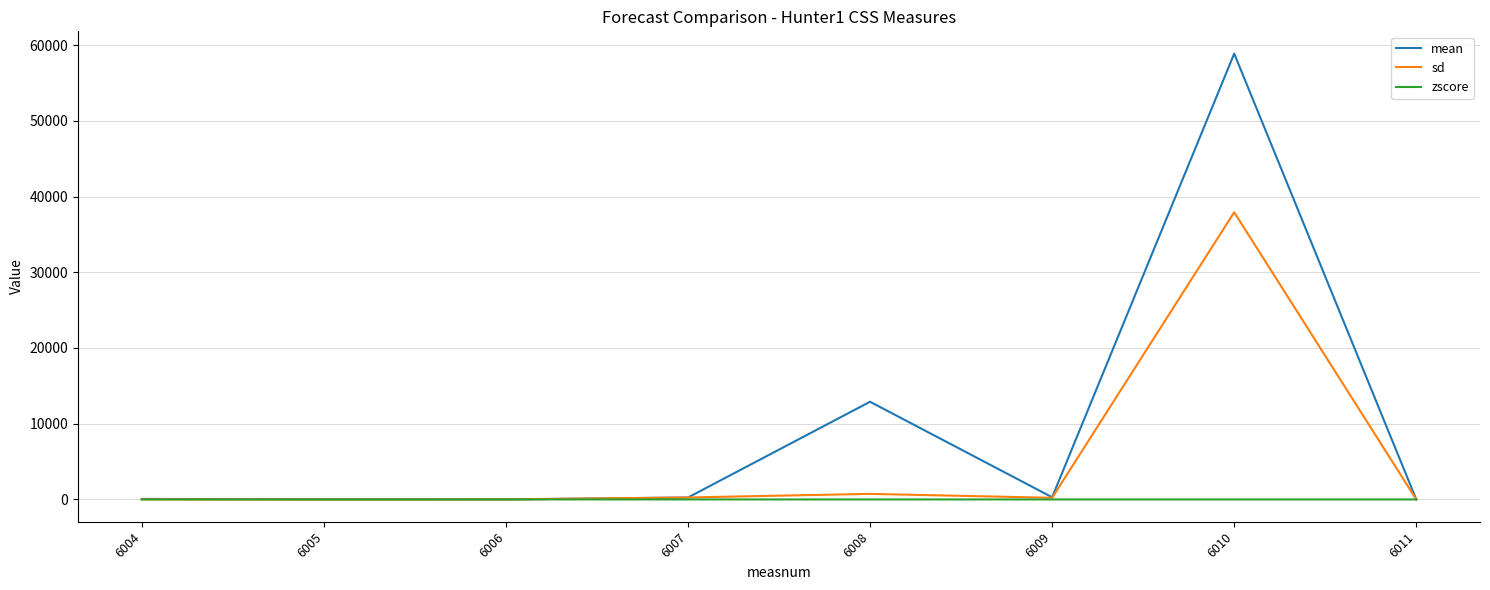

Which series has the widest spread of values?

mean